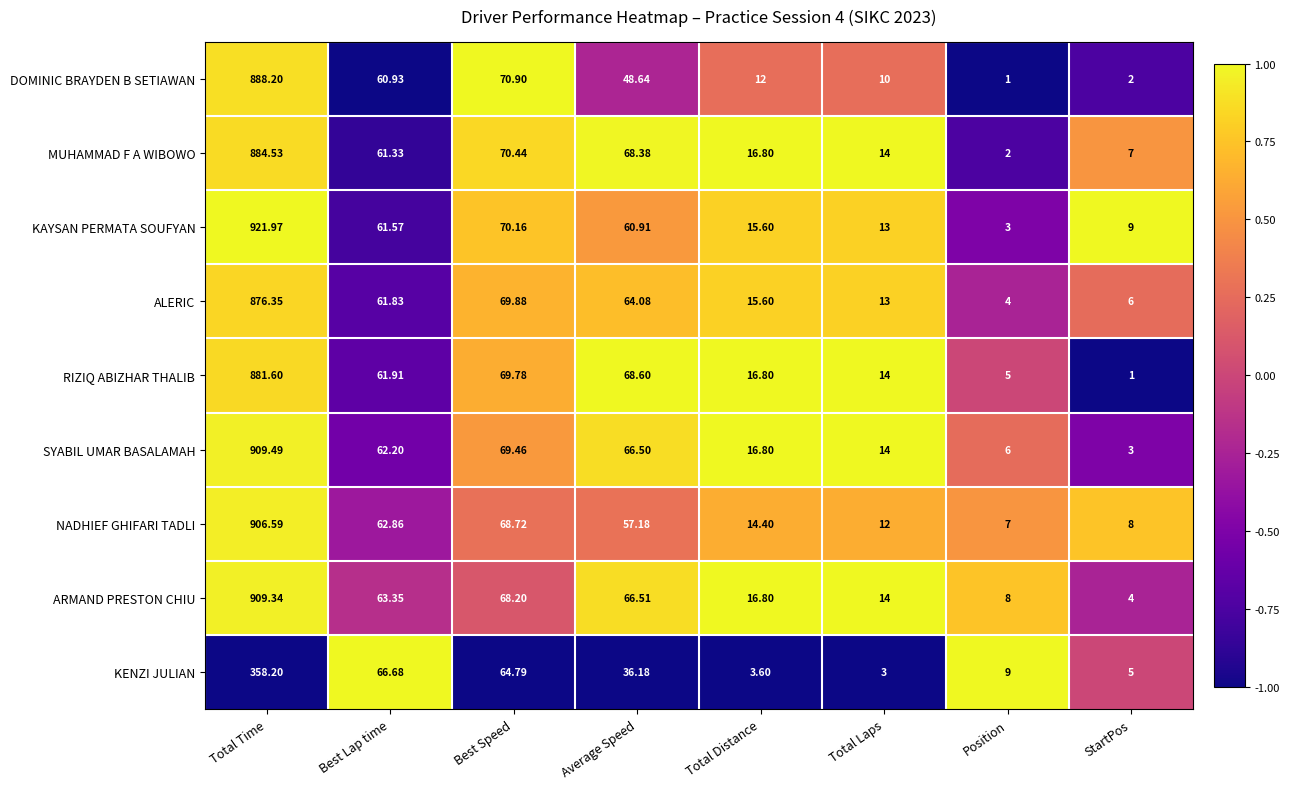

At which category does the chart reach its peak across all series?

Total Time